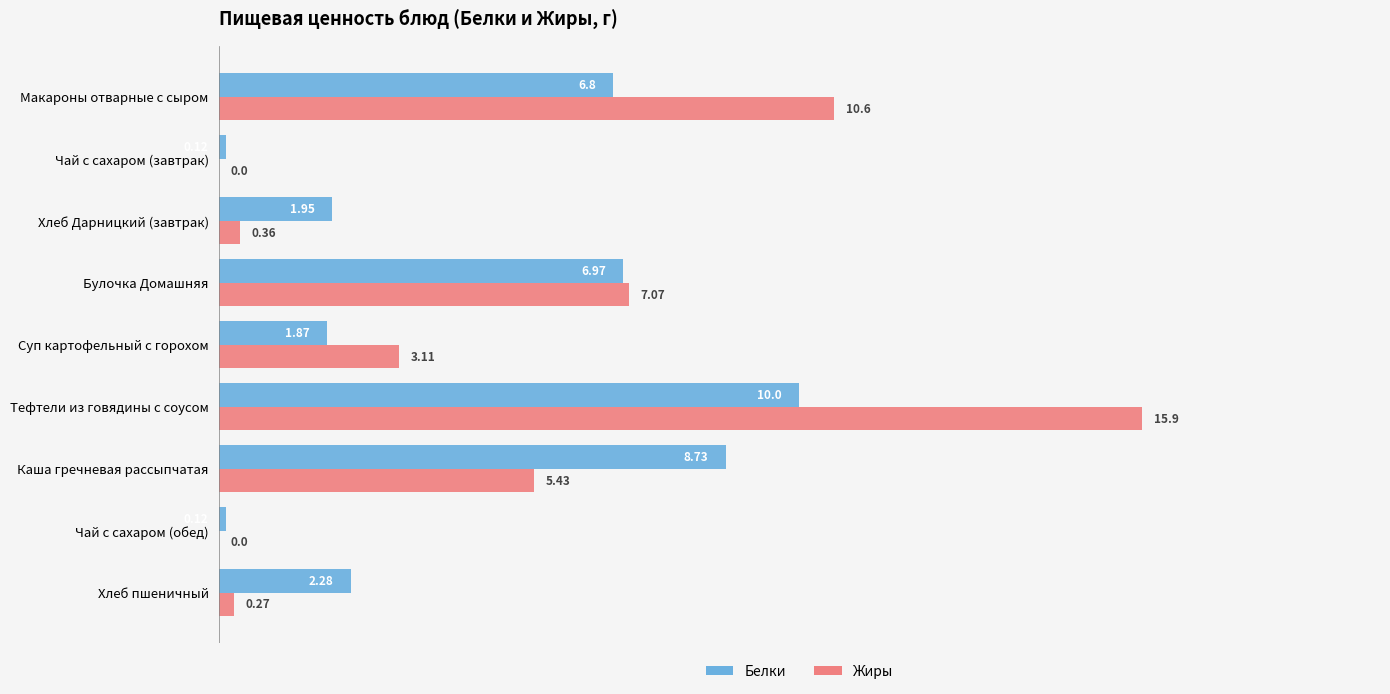

Which series changed the most between Макароны отварные с сыром and Булочка Домашняя?

Жиры